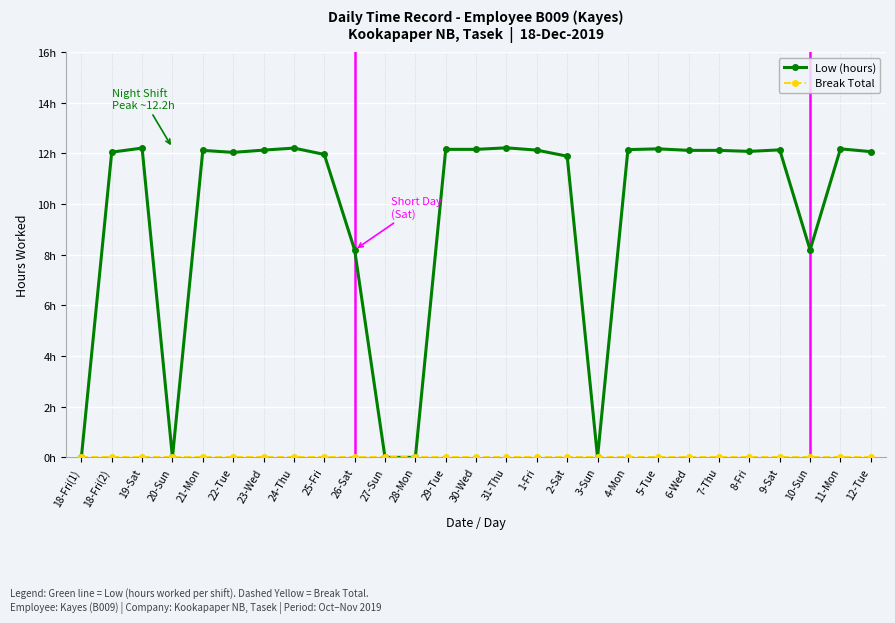

Reading left to right, extract all data points from this chart.

Low (hours): 0.0	12.1	12.2	0.0	12.1	12.0	12.1	12.2	12.0	8.2	0.0	0.0	12.2	12.2	12.2	12.1	11.9	0.0	12.2	12.2	12.1	12.1	12.1	12.1	8.2	12.2	12.1
Break Total: 0.0	0.0	0.0	0.0	0.0	0.0	0.0	0.0	0.0	0.0	0.0	0.0	0.0	0.0	0.0	0.0	0.0	0.0	0.0	0.0	0.0	0.0	0.0	0.0	0.0	0.0	0.0